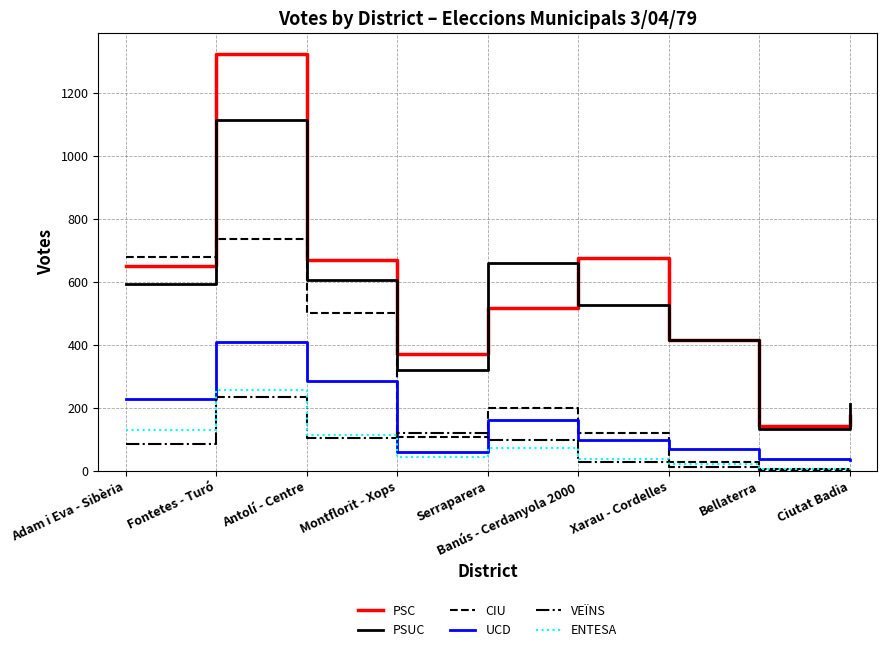

True or false: PSUC and UCD intersect in this chart.

False